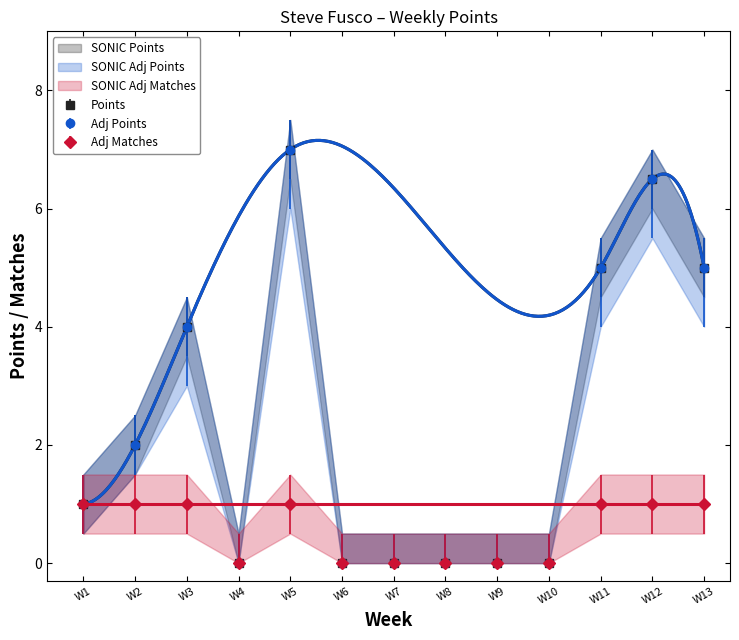

True or false: Points and Adj Matches intersect in this chart.

False